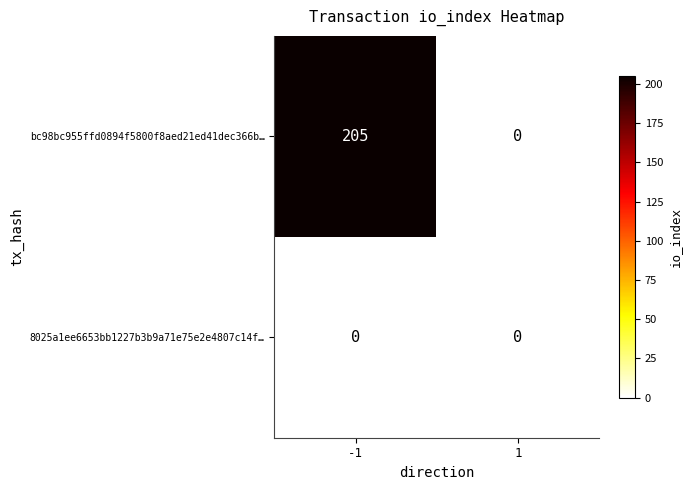

Count the number of categories in the chart.

2